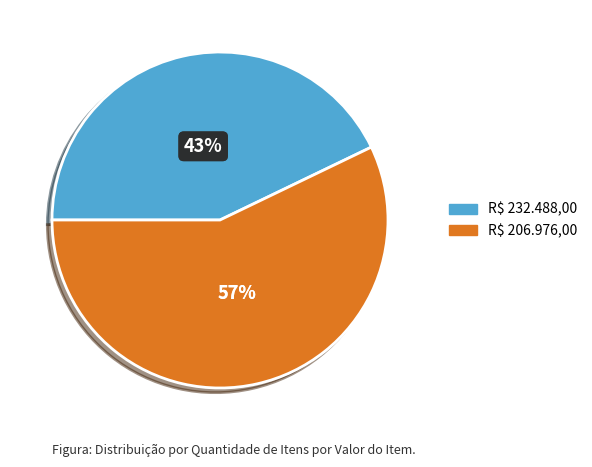

The R$ 232.488,00 slice represents 43% of the pie. True or false?

True